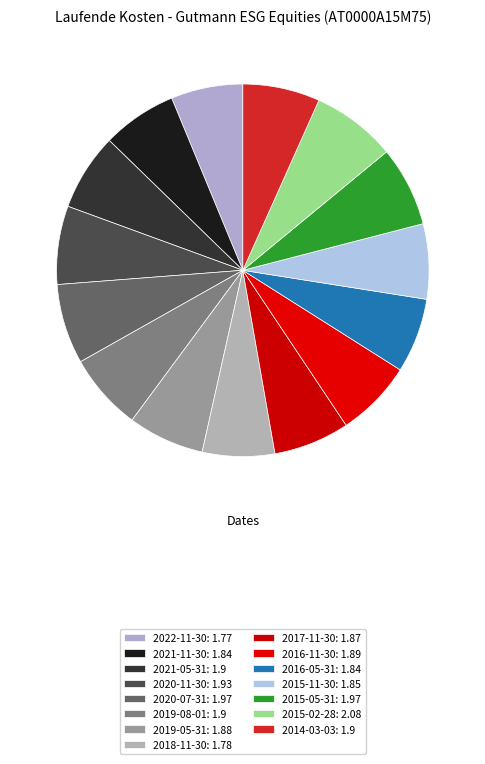

To the nearest percent, what percentage of the pie is 2021-11-30?

6%